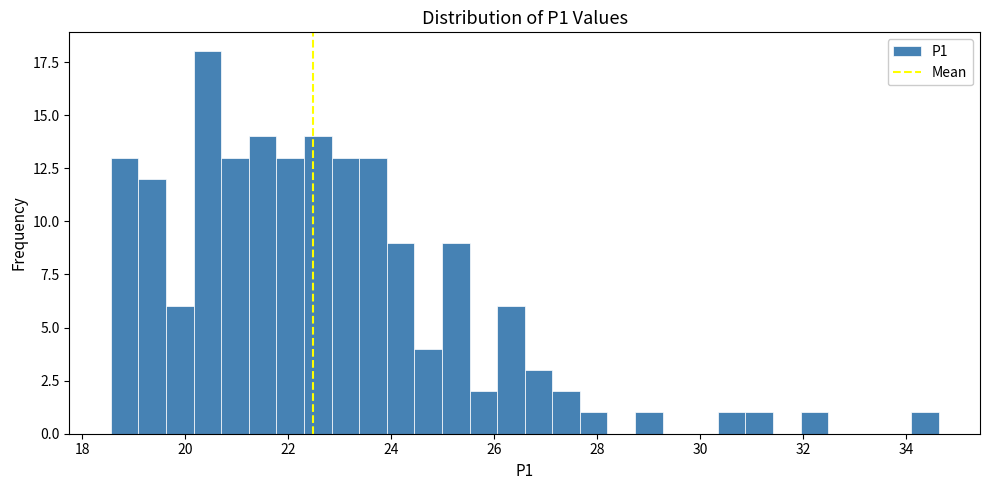

Around what value on the x-axis is the tallest bar? Give the approximate position of its centre, as read against the axis.

20.4